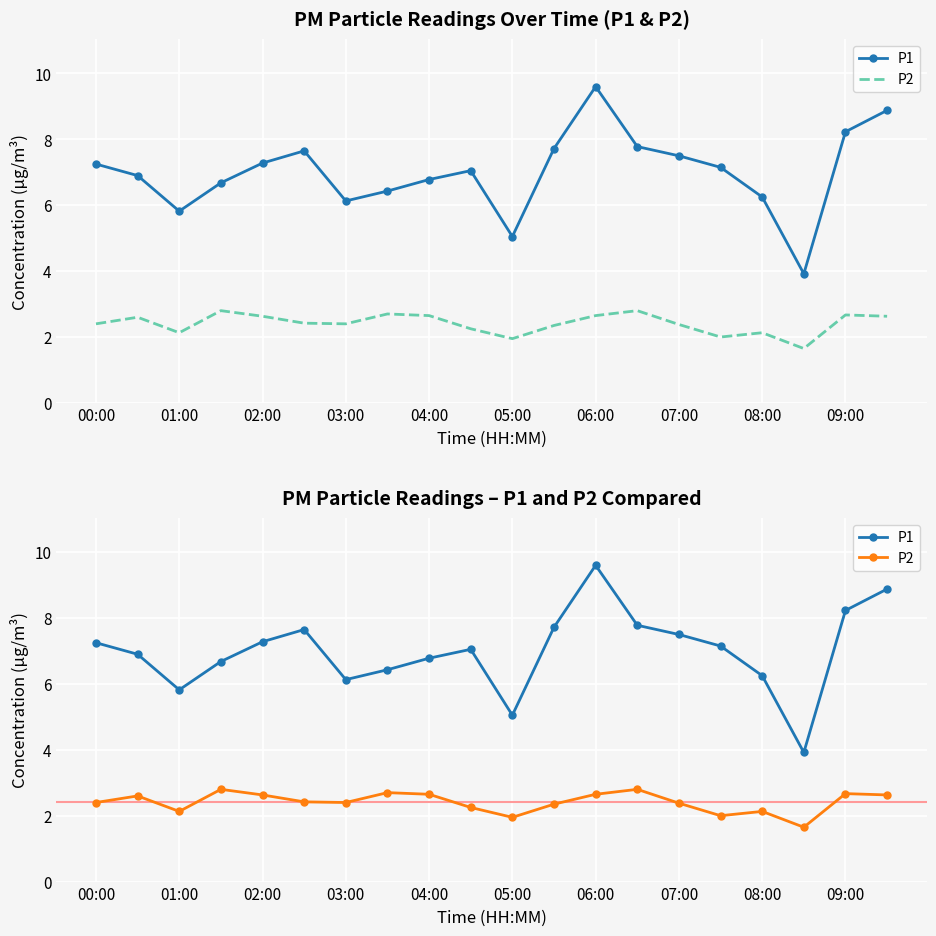

List the series in order of their overall mean, lowest first.

P2, P1